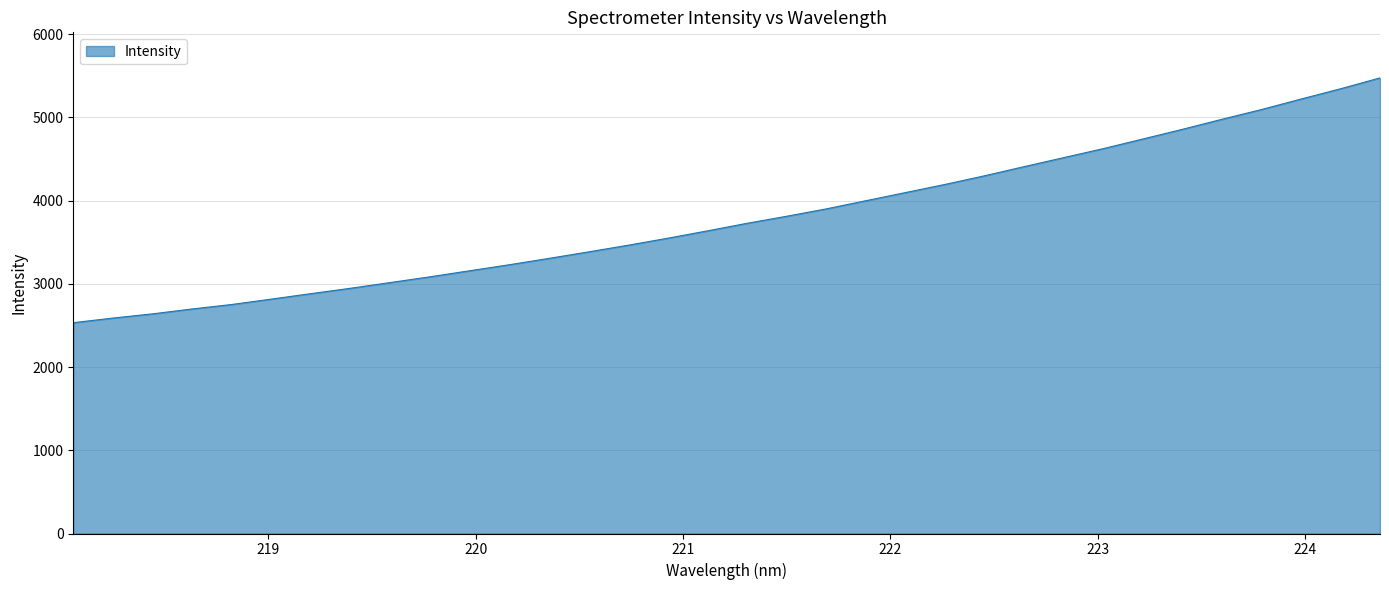

What is the smallest value displayed?

2533.4